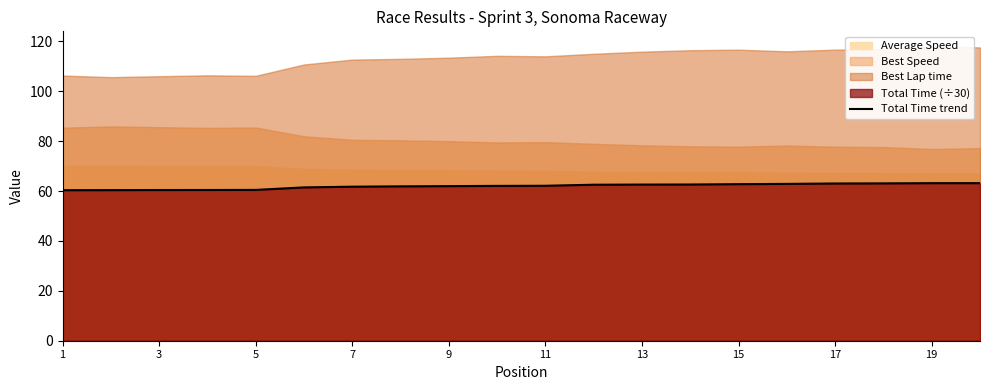

Is it true that Total Time trend equals 63.1 at 19?

True